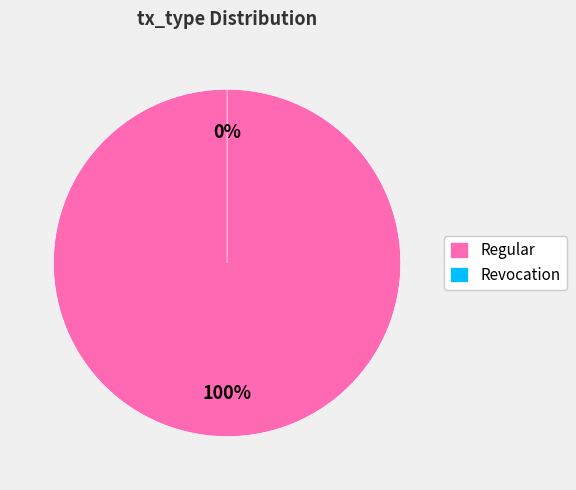

Rank the categories by value from lowest to highest.

Revocation, Regular